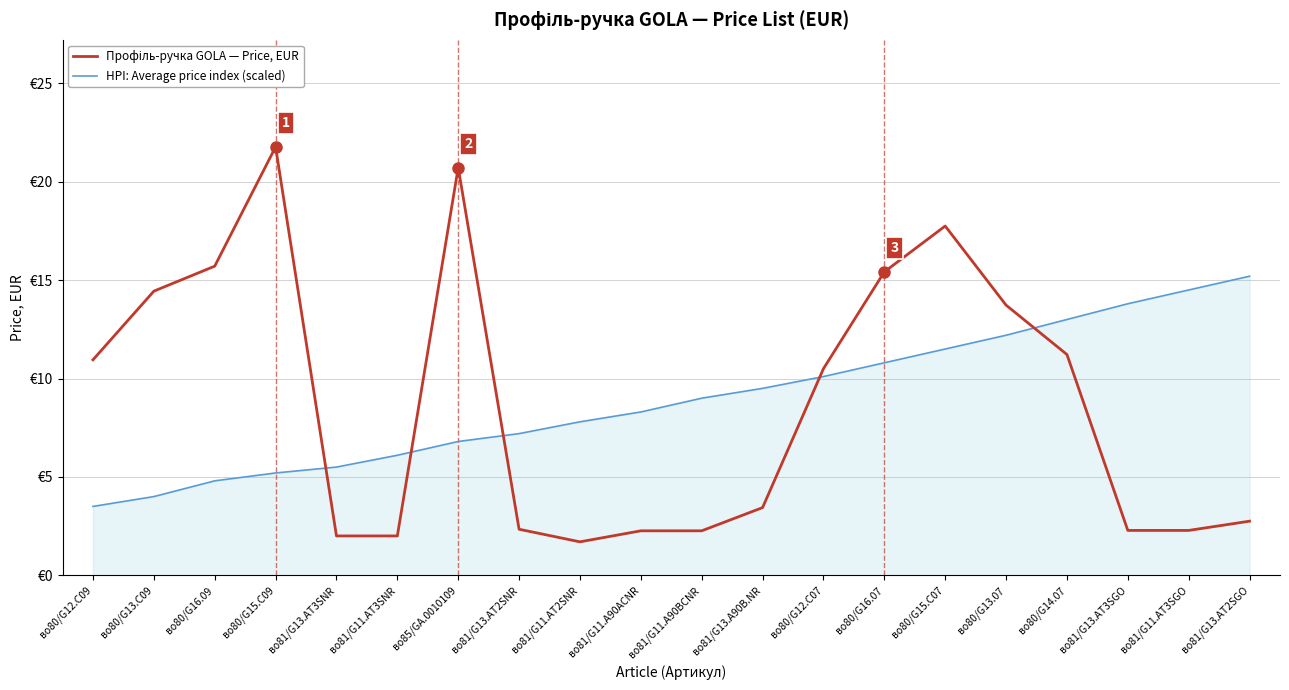

The value of Профіль-ручка GOLA — Price, EUR at во80/G15.C07 is 17.8. True or false?

True